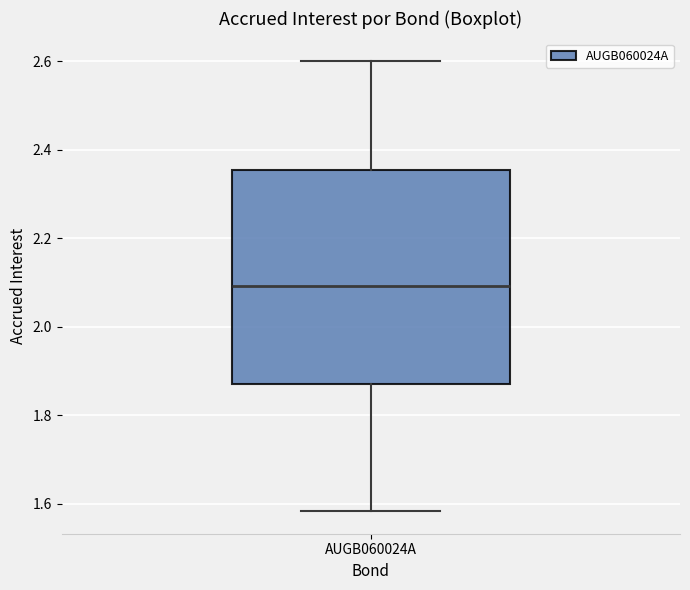

Where is the lower edge of the box for AUGB060024A on the y-axis? The values are not printed on the chart, so give them approximately, as read against the axis.

1.88